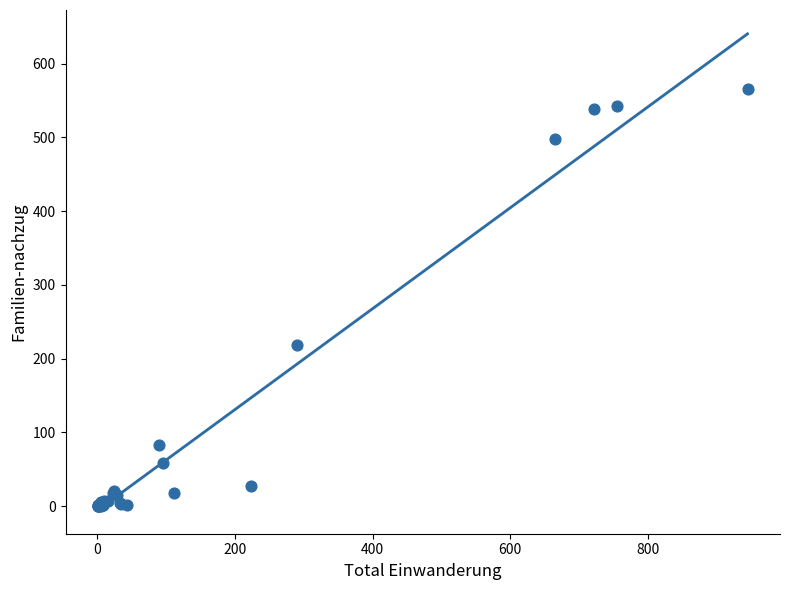

What Y value in the scatter plot is closest to 283?

219